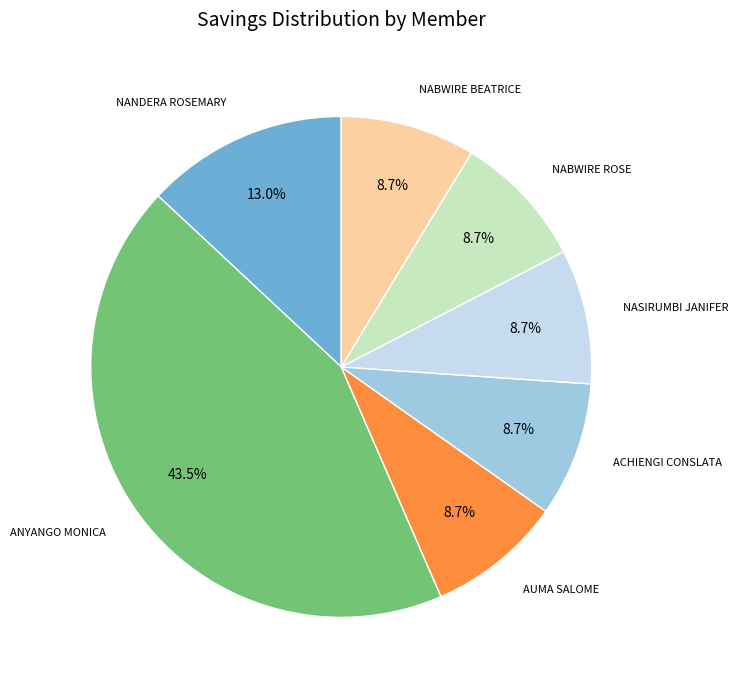

Is there any slice that represents more than half of the pie?

No